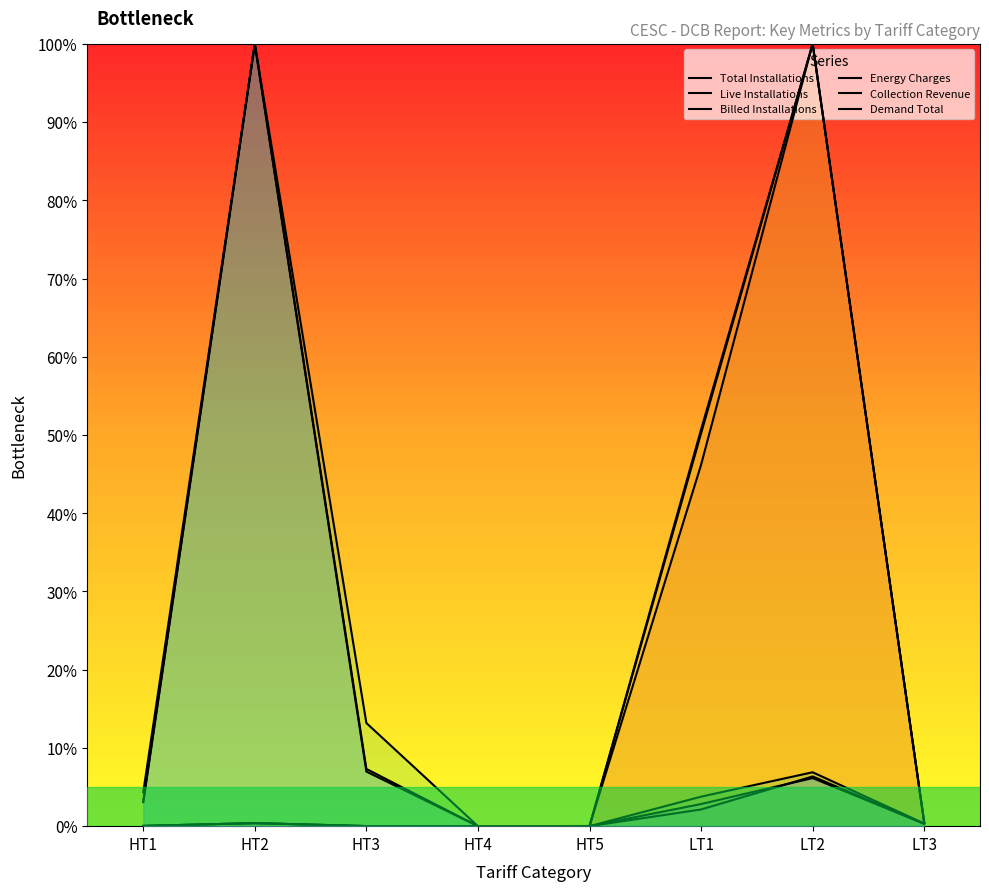

At HT3, list the series in order from smallest to largest.

Total Installations, Live Installations, Billed Installations, Collection Revenue, Demand Total, Energy Charges